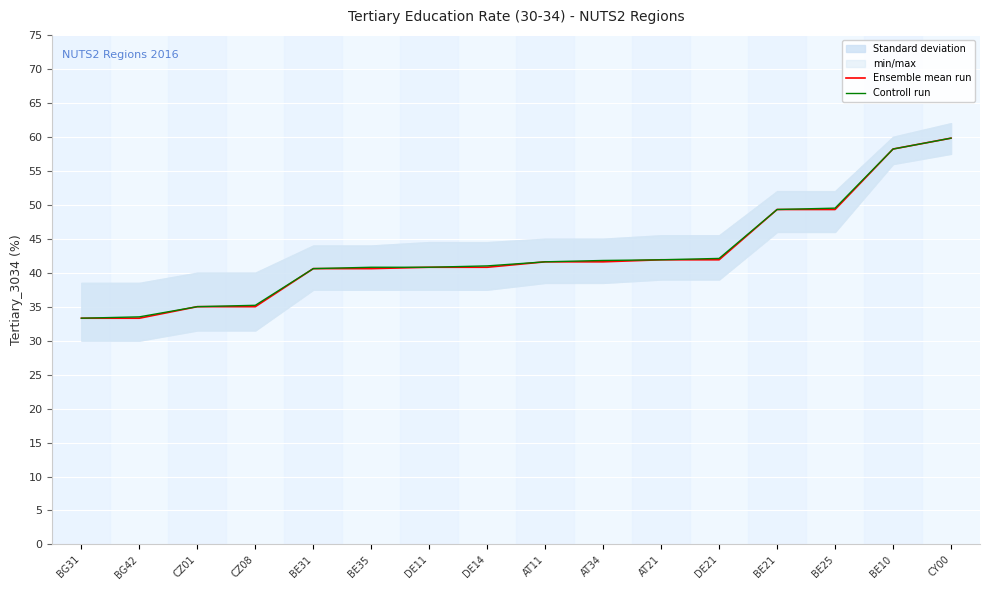

What is the sum of all Ensemble mean run values?

683.0